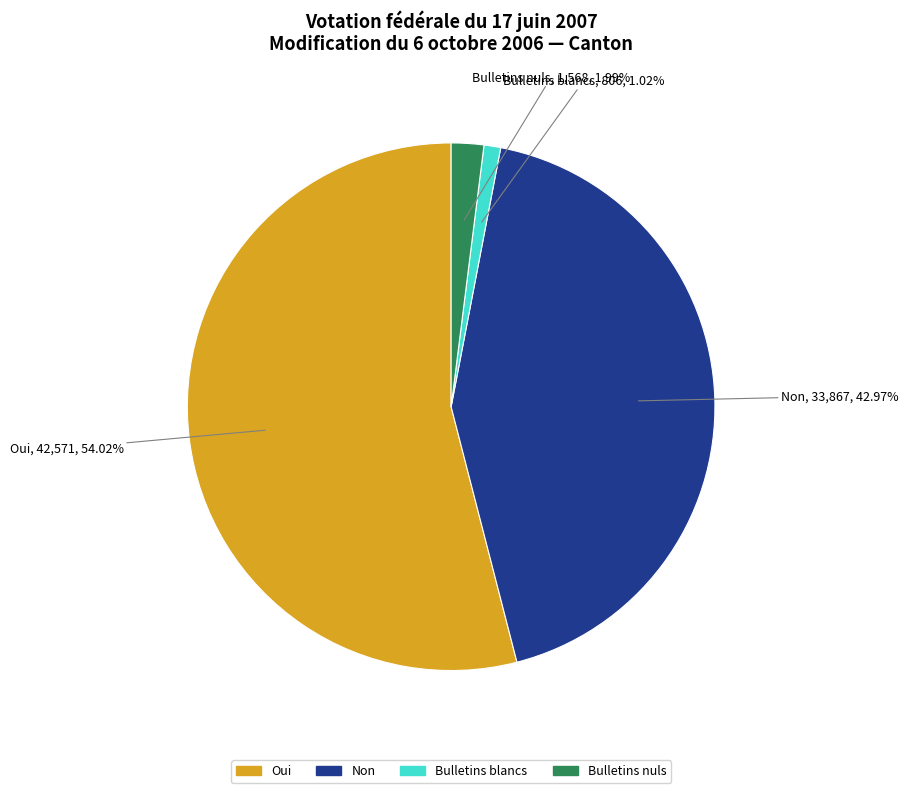

Which slice is the smallest?

Bulletins blancs